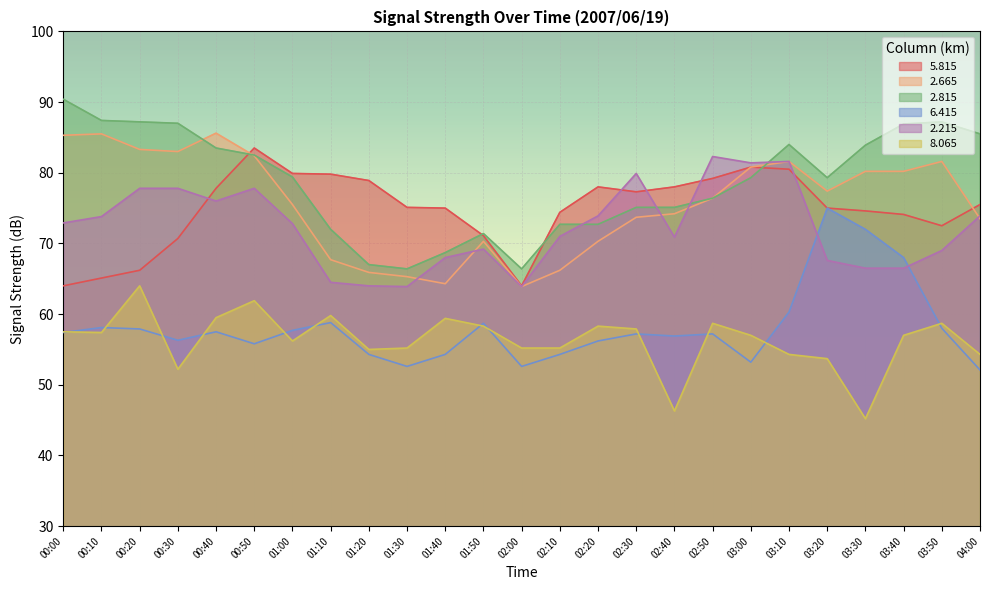

What is the label of the 14th point from the right?

01:50